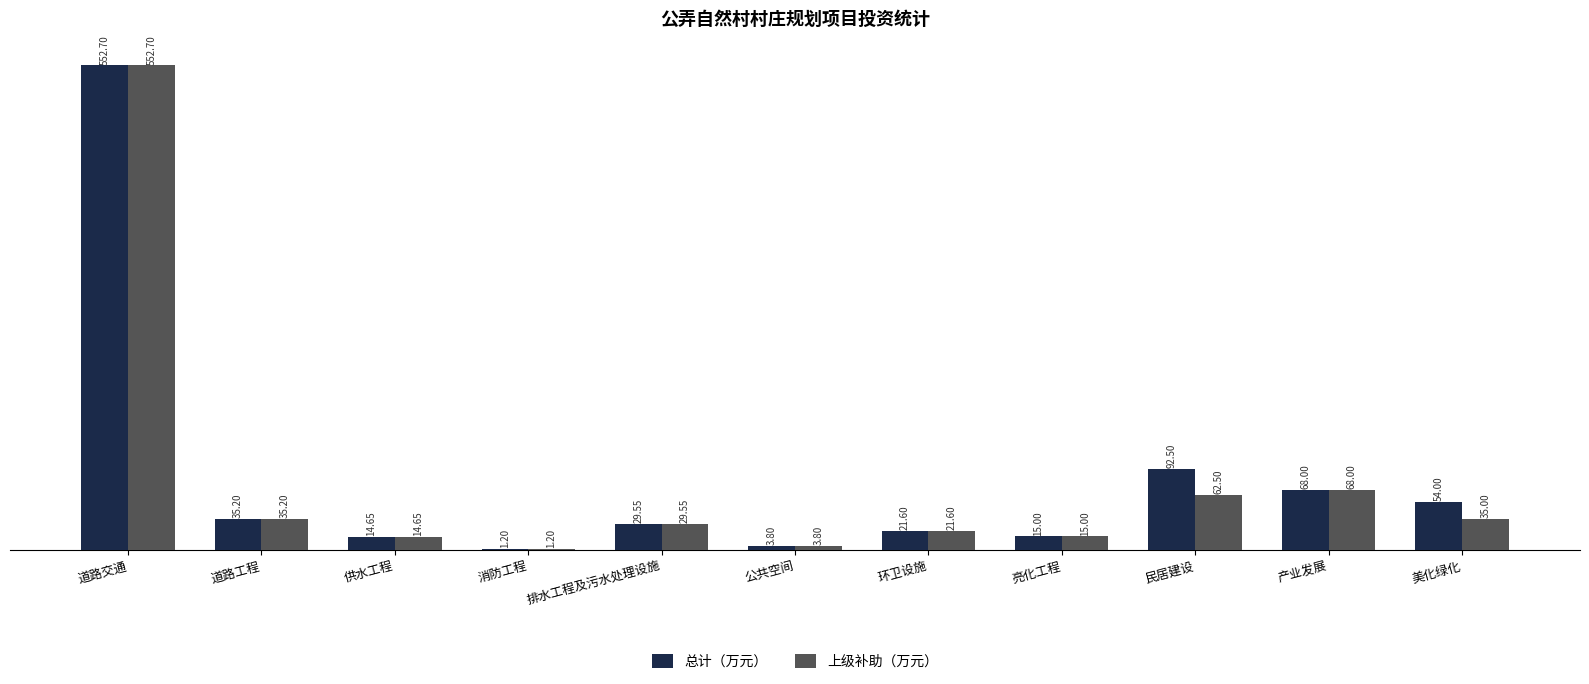

Does the chart contain stacked bars?

No